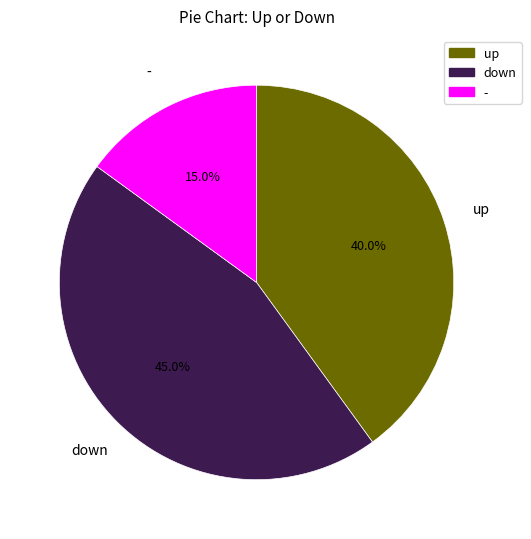

What percentage is the - slice, to the nearest percent?

15%